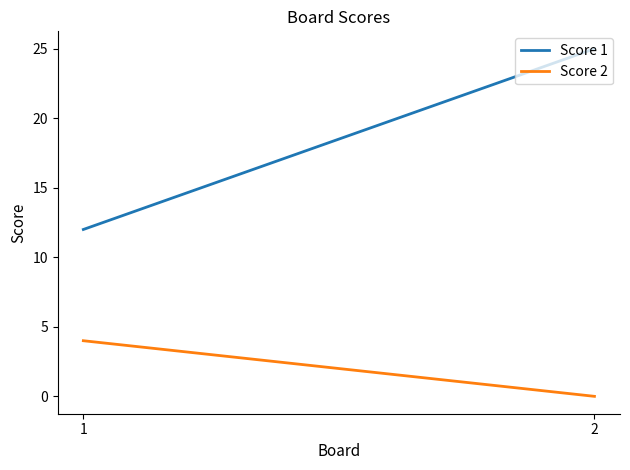

Where is Score 2 nearest to the value 2?

1